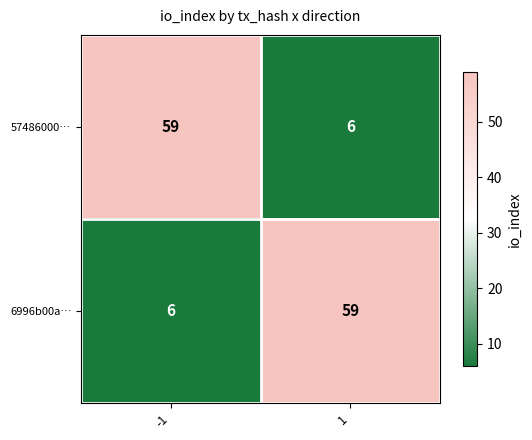

What value does the 6996b00a… series have at 1, to the nearest 5?

60